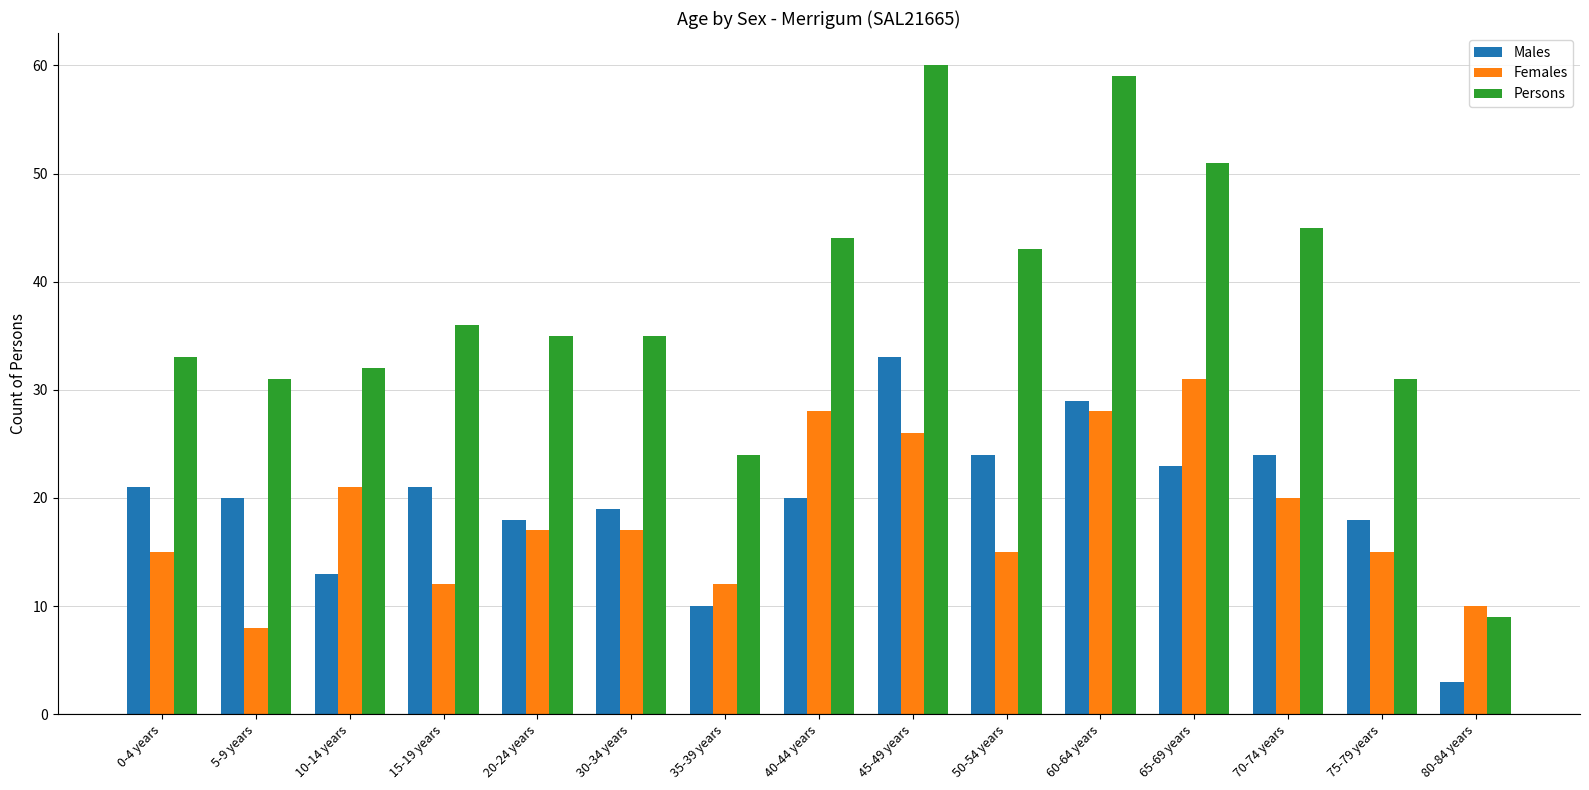

At which category is the sum across all series the highest?

45-49 years